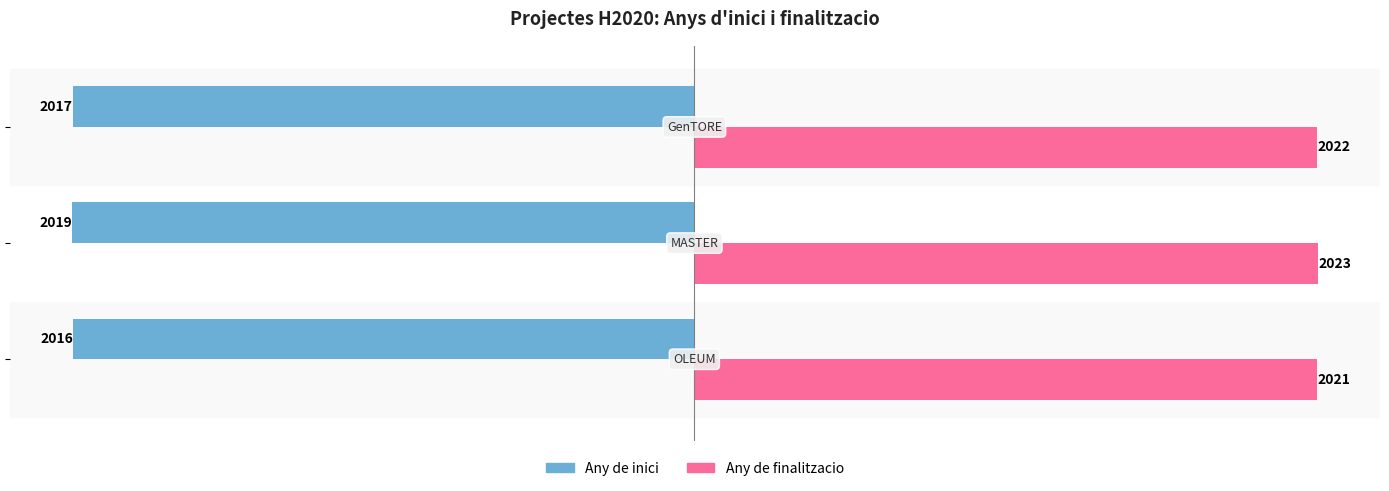

Which series has the largest total across all categories?

Any de finalitzacio